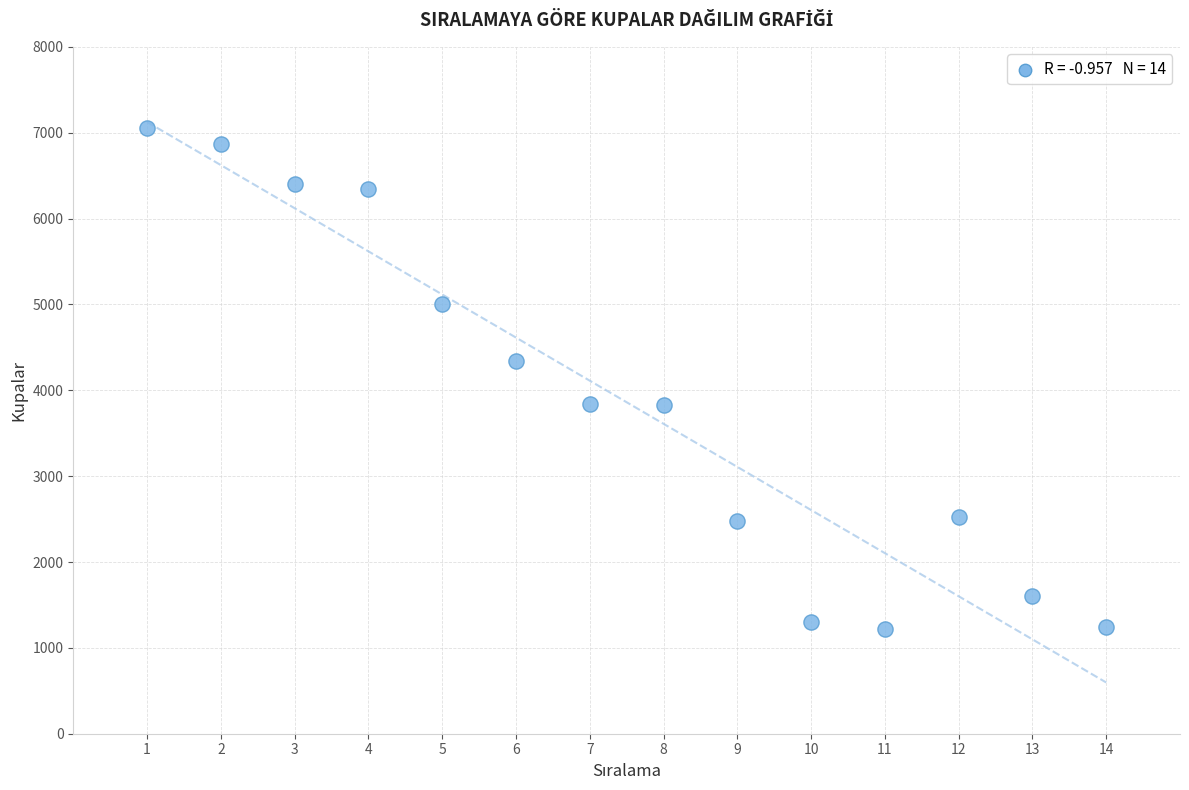

What is the range of X values (max minus min)?

13